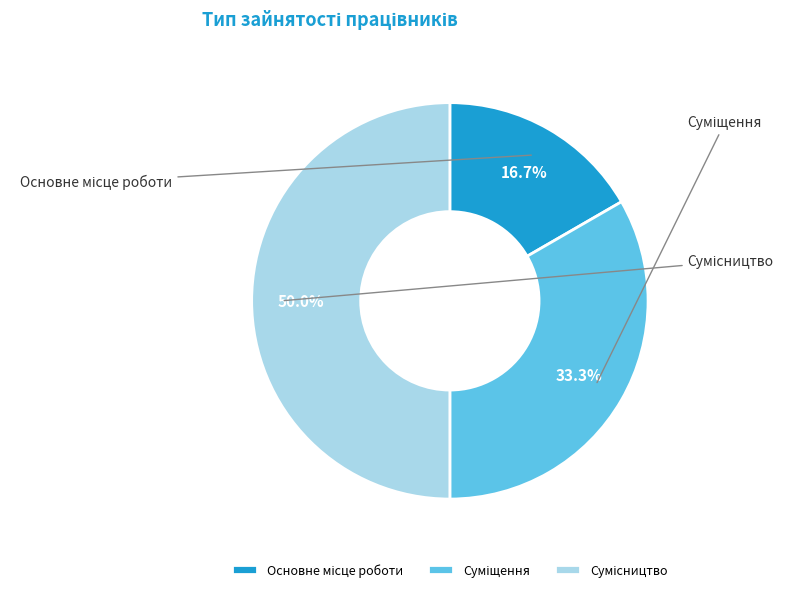

To the nearest percent, what portion does Суміщення represent?

33%